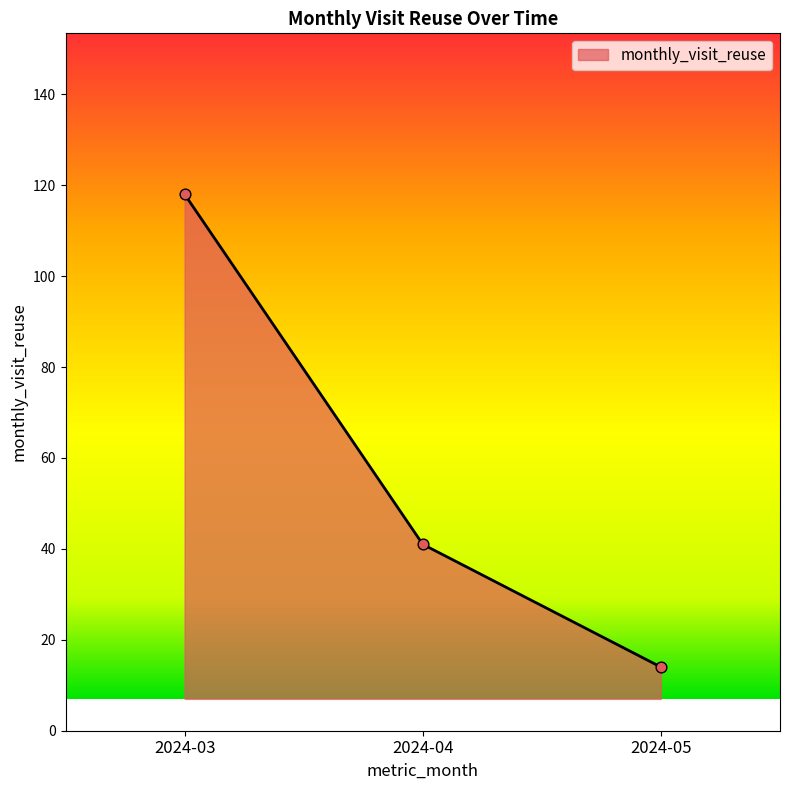

What is the change in value from 2024-03 to 2024-04?

-77